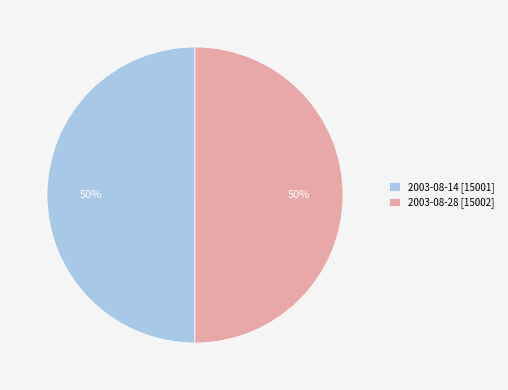

True or false: 2003-08-28 accounts for 50% of the total.

True